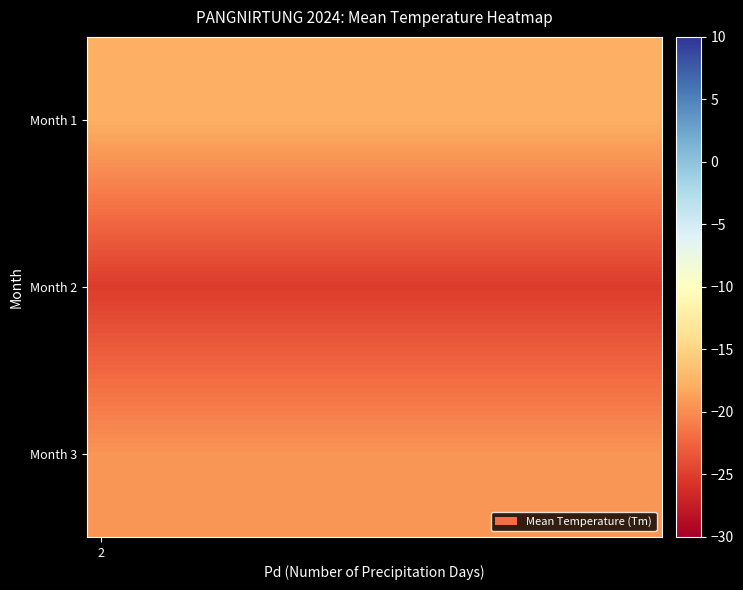

Rank the series by their average value, from highest to lowest.

Month 1, Month 3, Month 2